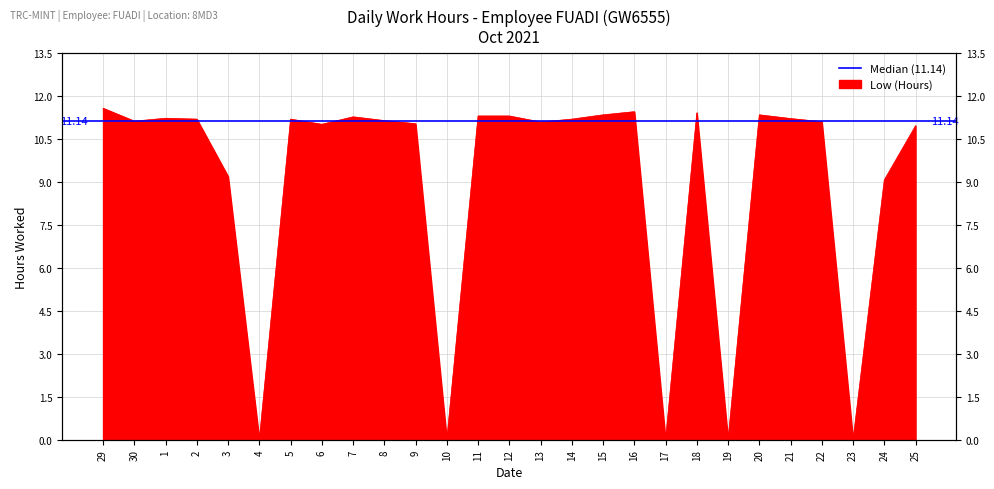

What is the difference between the maximum and minimum values?

11.6